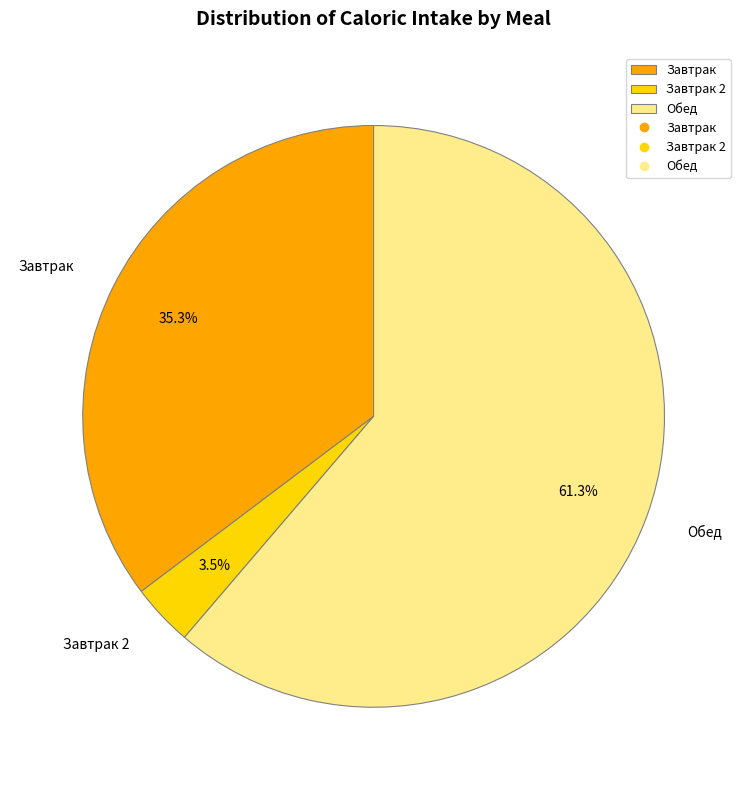

Rank the categories by value from lowest to highest.

Завтрак 2, Завтрак, Обед